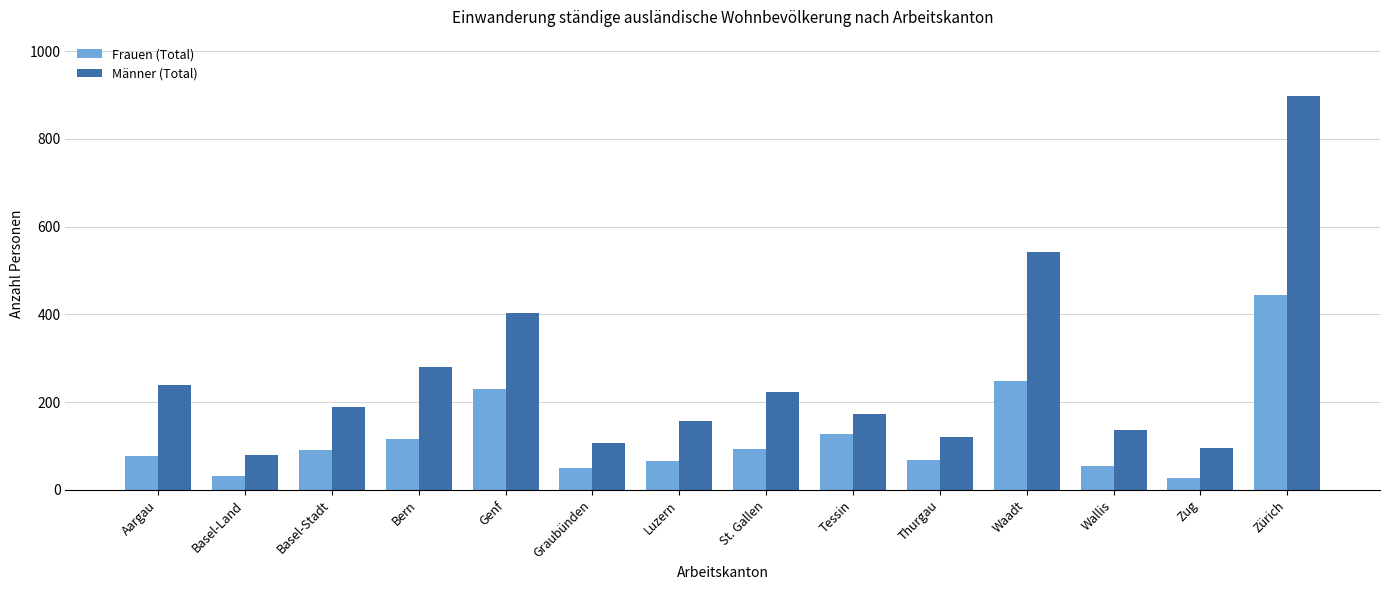

At which label is Männer (Total) closest to 489?

Waadt